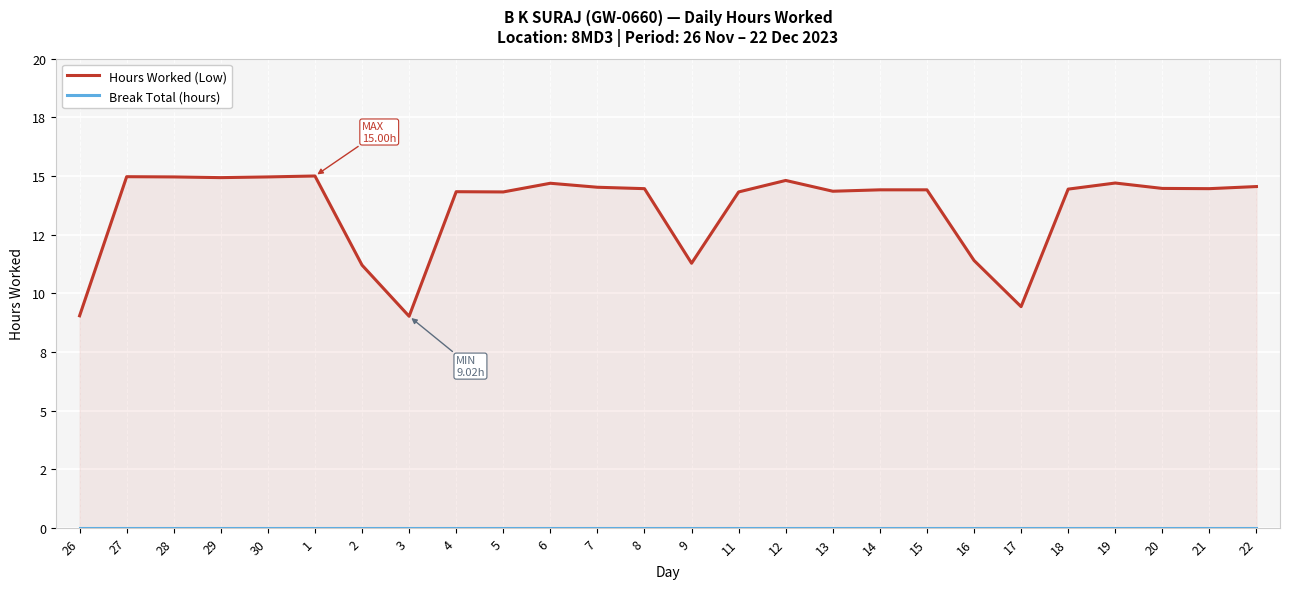

True or false: Break Total (hours) has a value of 0.0 at 11.

True